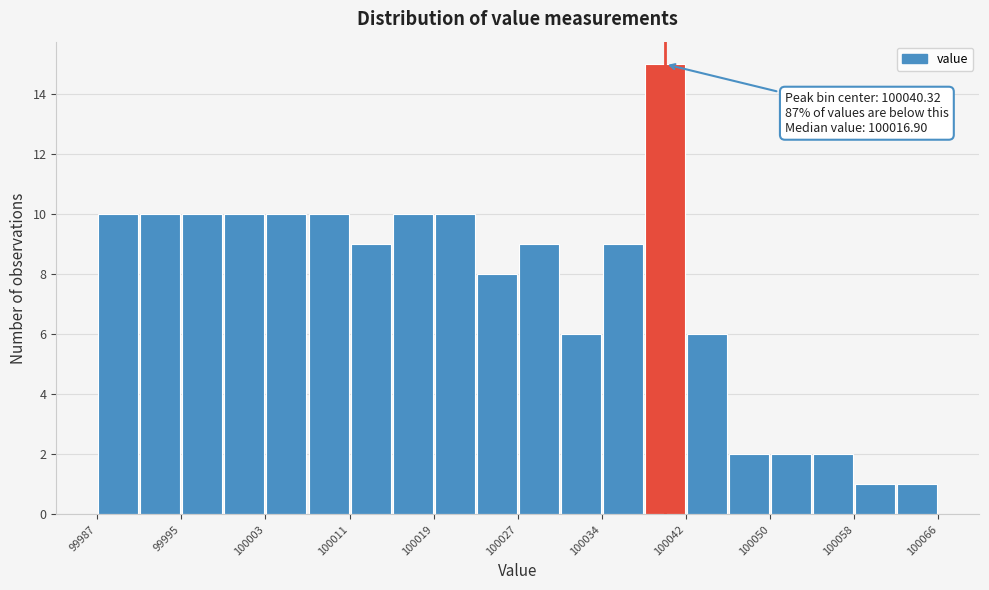

Around what value on the x-axis is the tallest bar? Give the approximate position of its centre, as read against the axis.

100040